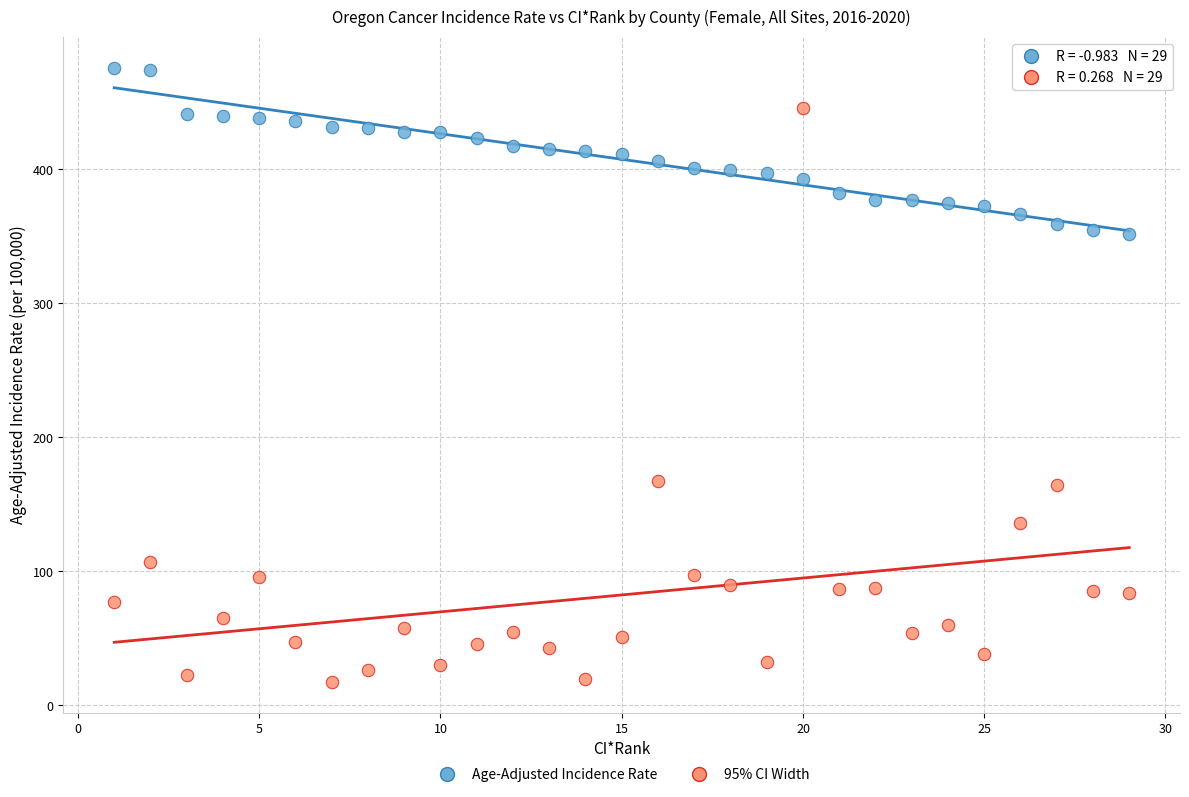

Which series contains the highest Y value?

Age-Adjusted Incidence Rate